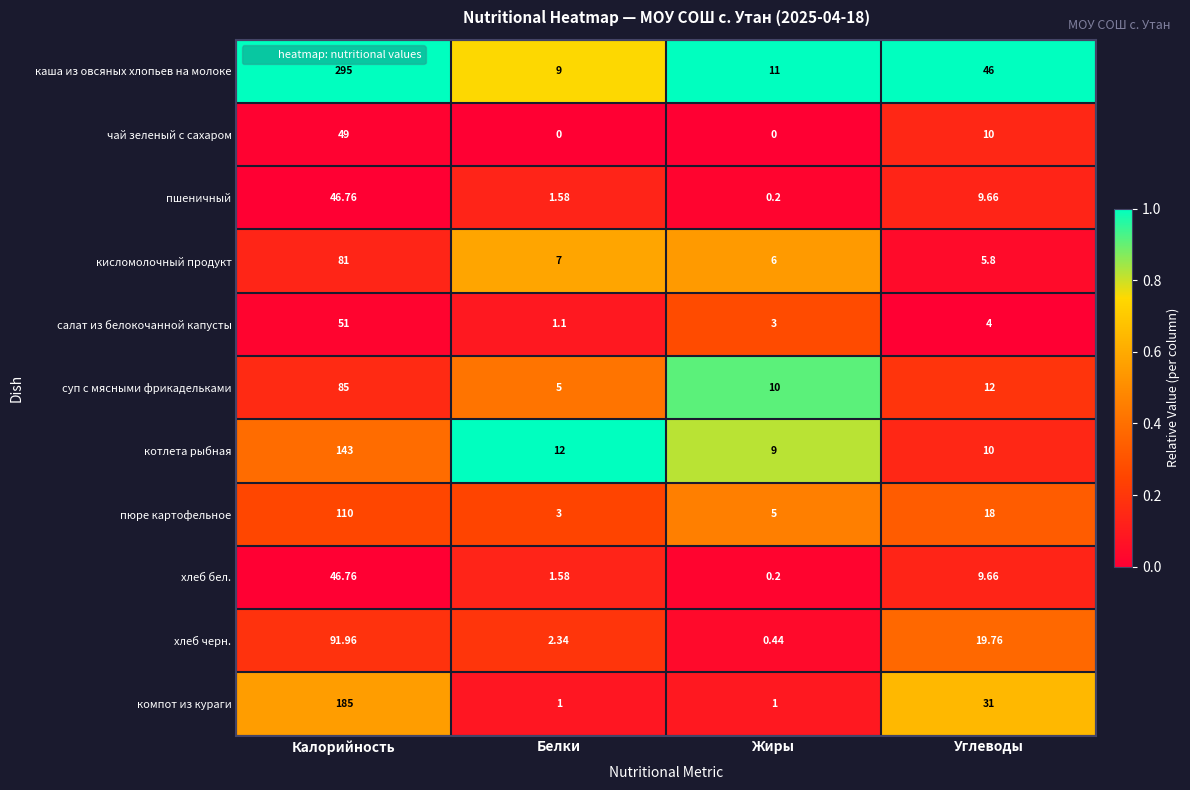

List the labels in order of суп с мясными фрикадельками value, smallest first.

Белки, Жиры, Углеводы, Калорийность